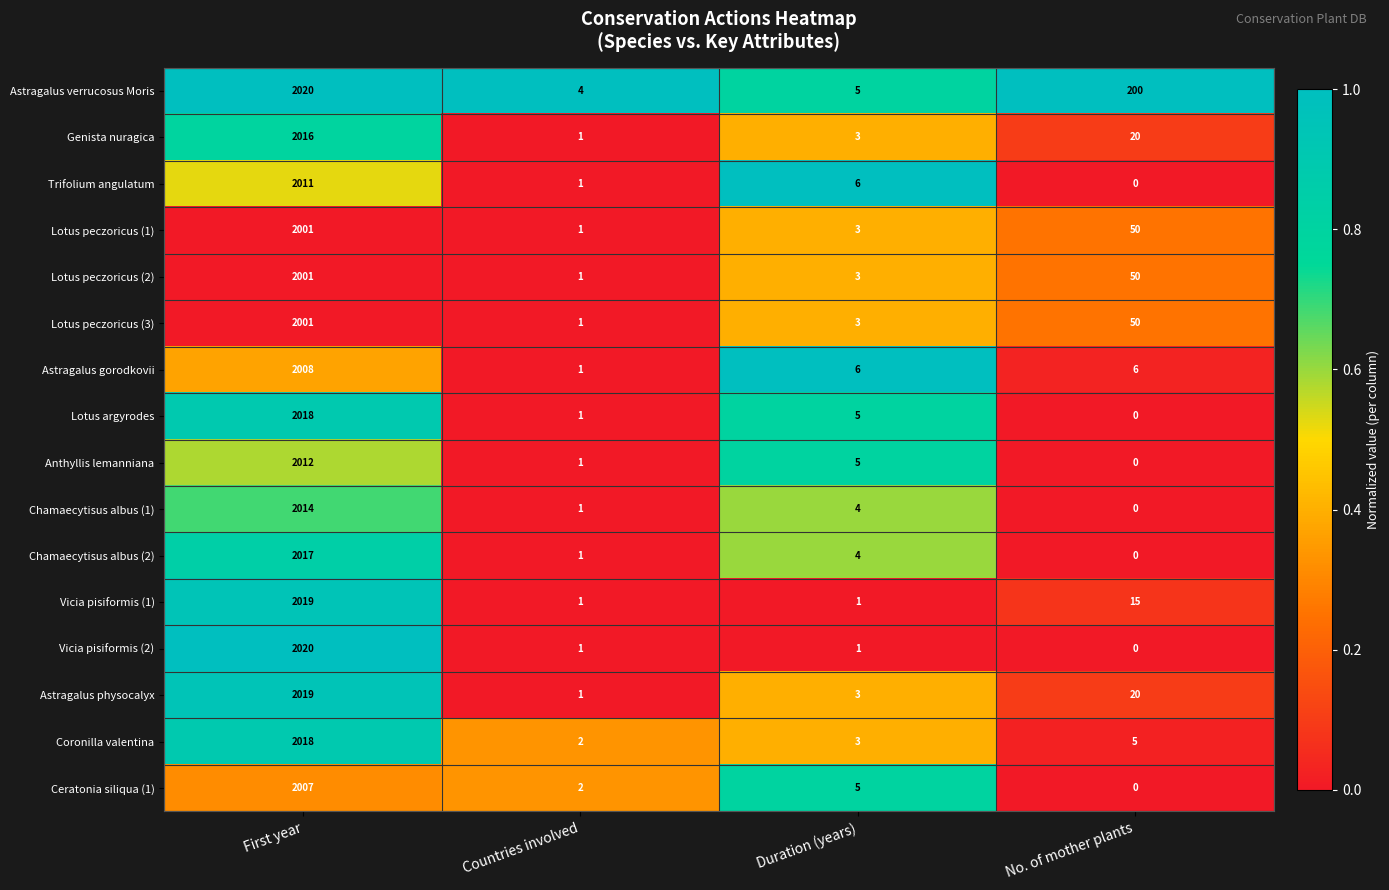

What is the difference between the second highest and second lowest values in the Lotus peczoricus (3) series?

47